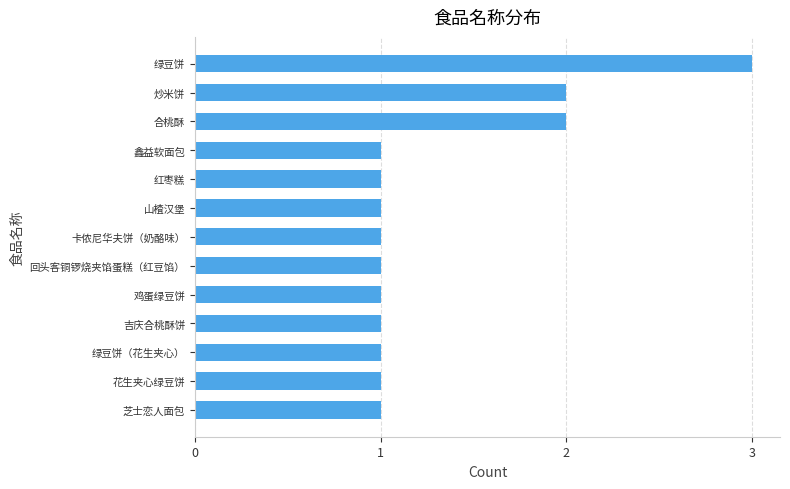

True or false: the data shows 1 at 绿豆饼.

False